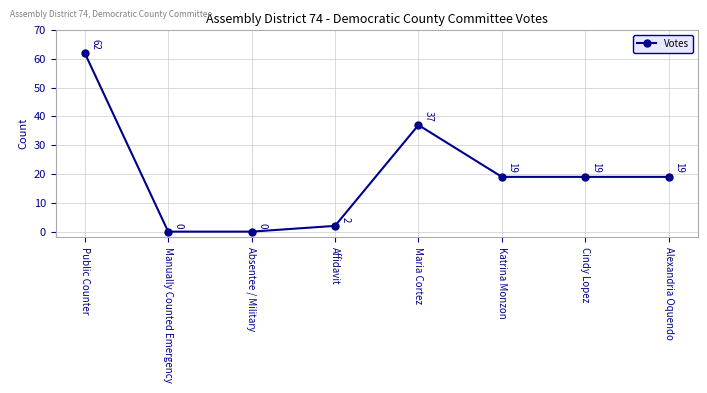

The value at Maria Cortez is 22. True or false?

False